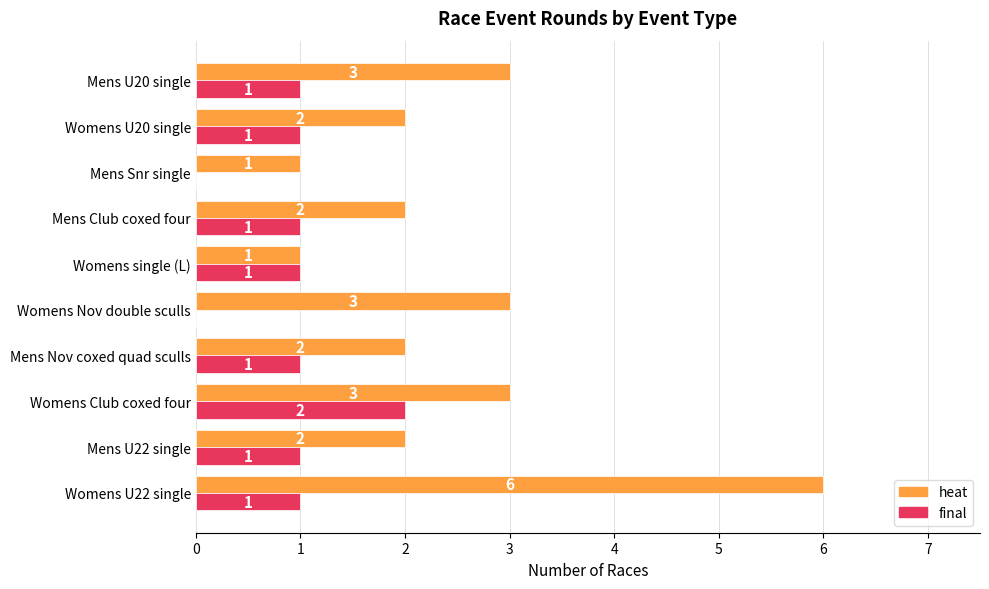

True or false: heat has a value of 2 at Womens Nov double sculls.

False